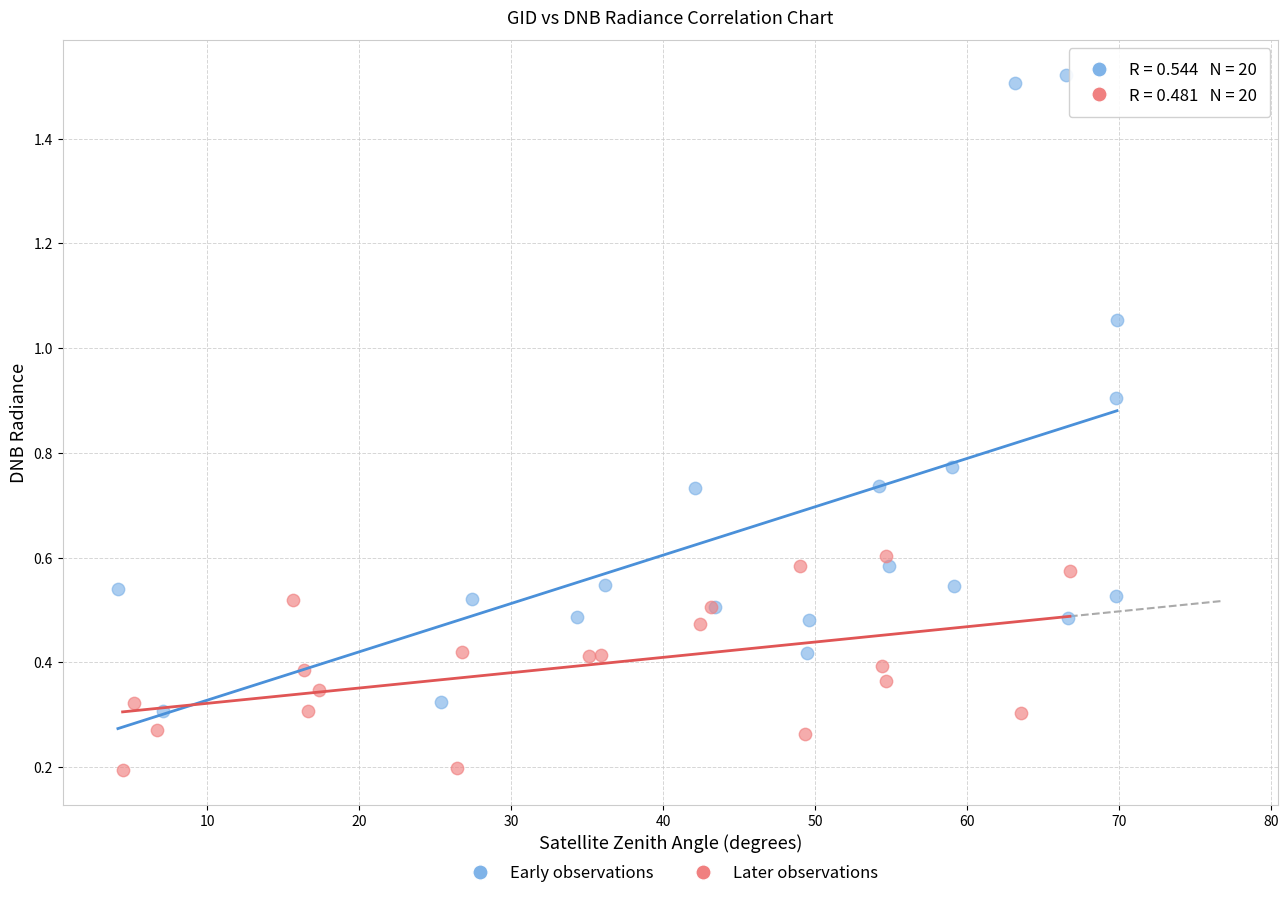

Which series has the largest Y range (max minus min)?

Early observations